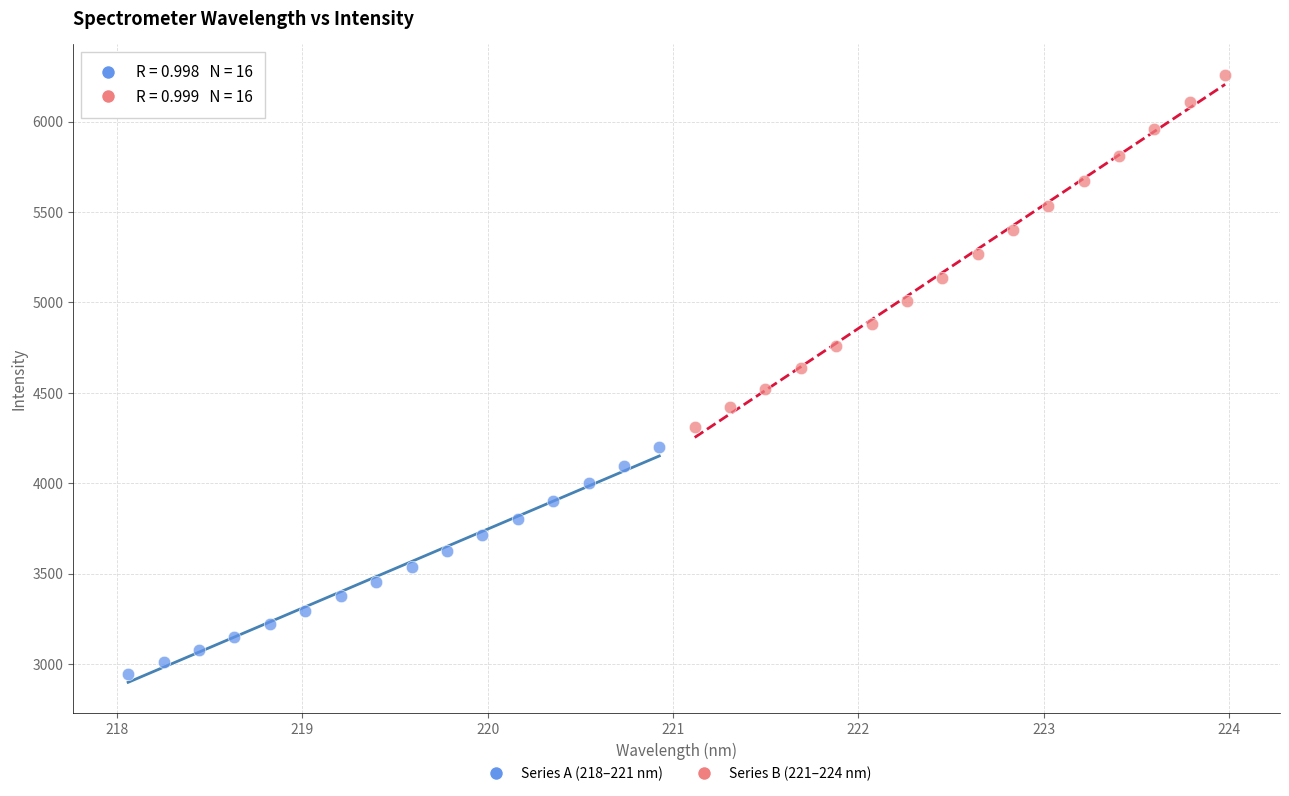

What are all the series names shown in the legend?

Series A (218–221 nm), Series B (221–224 nm)